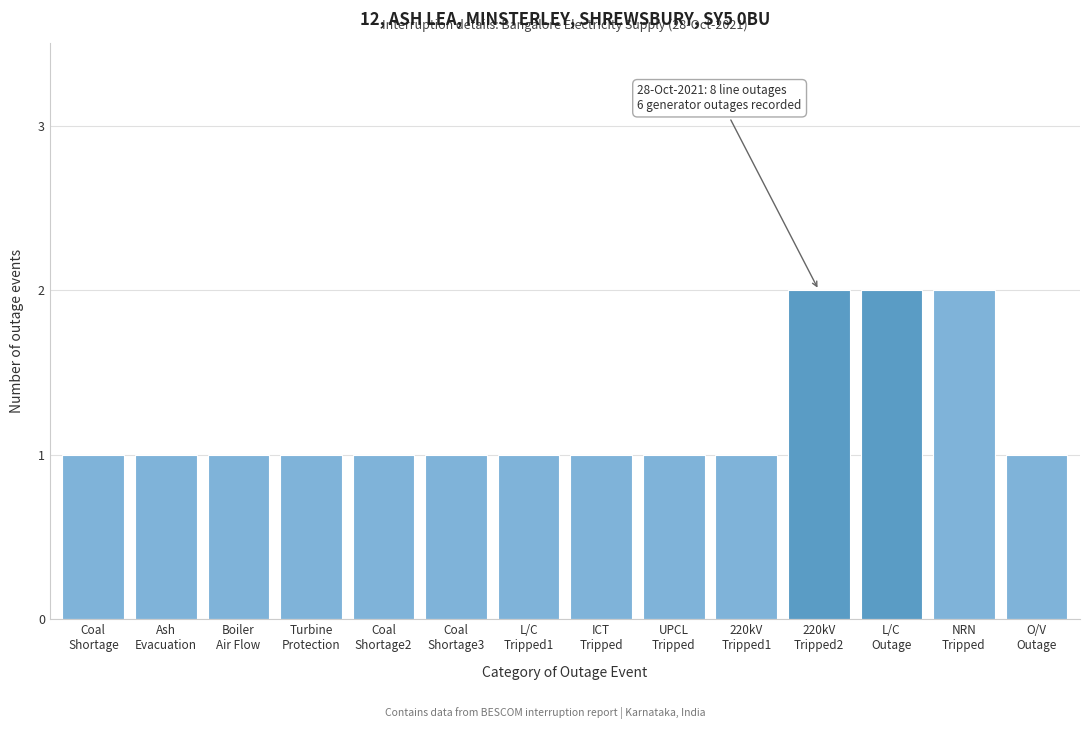

Reading left to right, transcribe all the data shown in this chart.

1	1	1	1	1	1	1	1	1	1	2	2	2	1